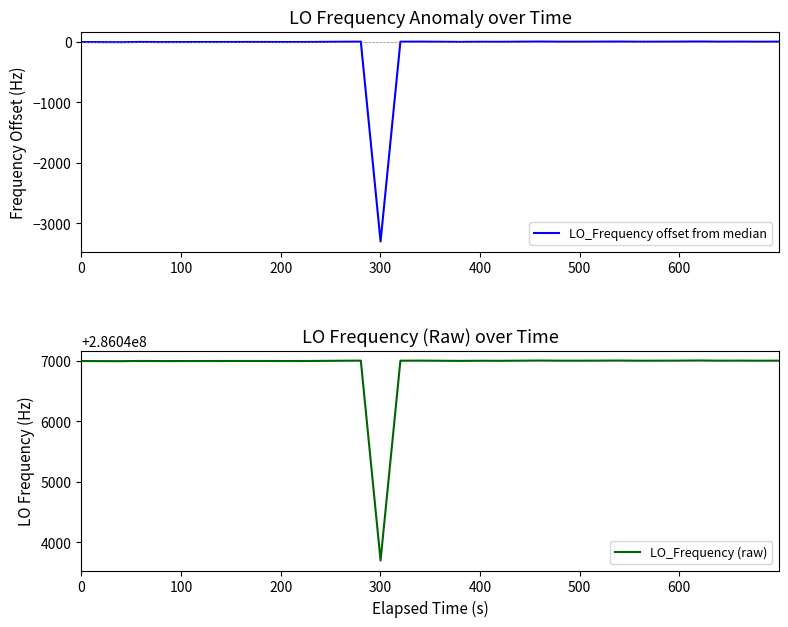

What is the highest value of the LO_Frequency (raw) series?

286047006.4